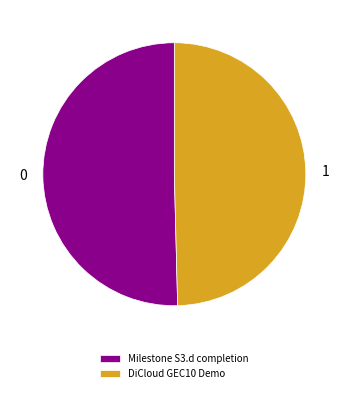

Which slice represents more than half of the pie?

Milestone S3.d completion